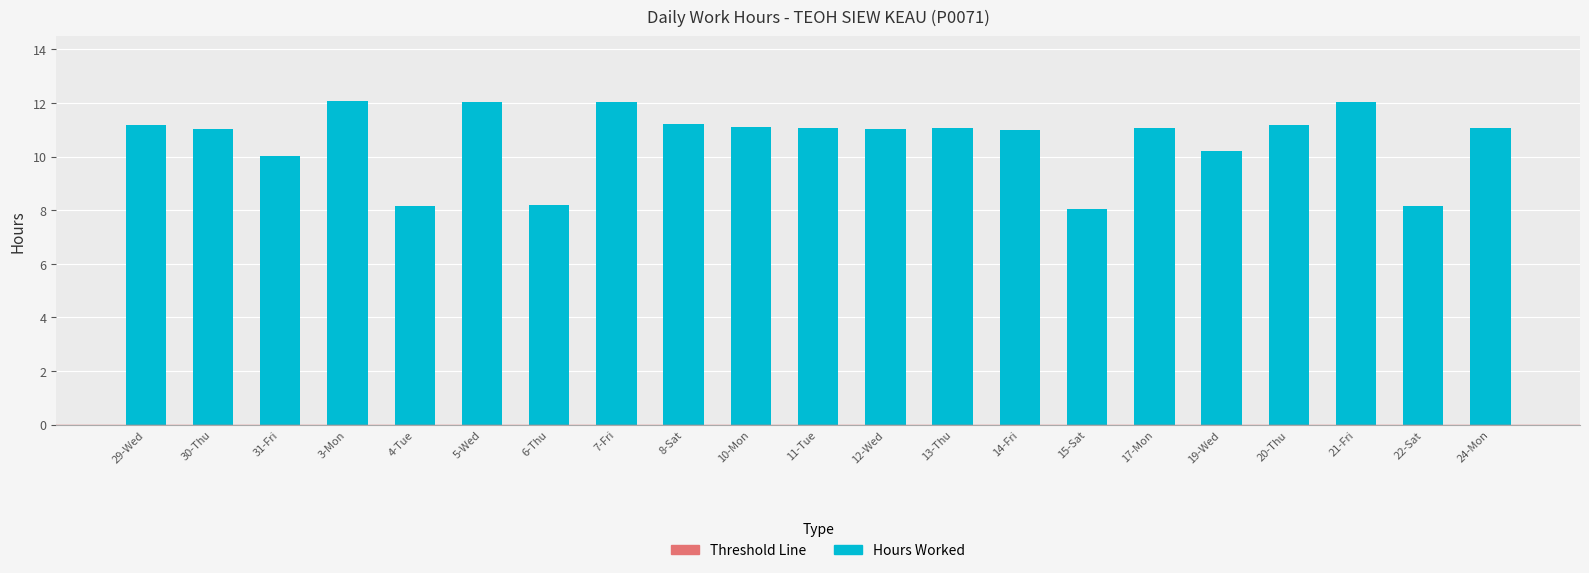

Between 4-Tue and 31-Fri, which is larger?

31-Fri